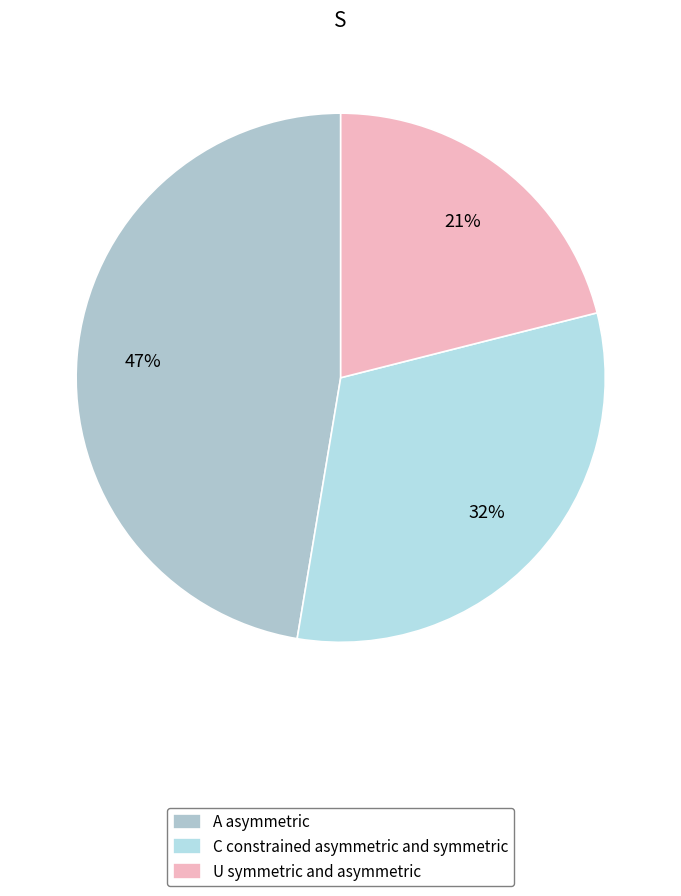

Count the number of slices in the pie.

3